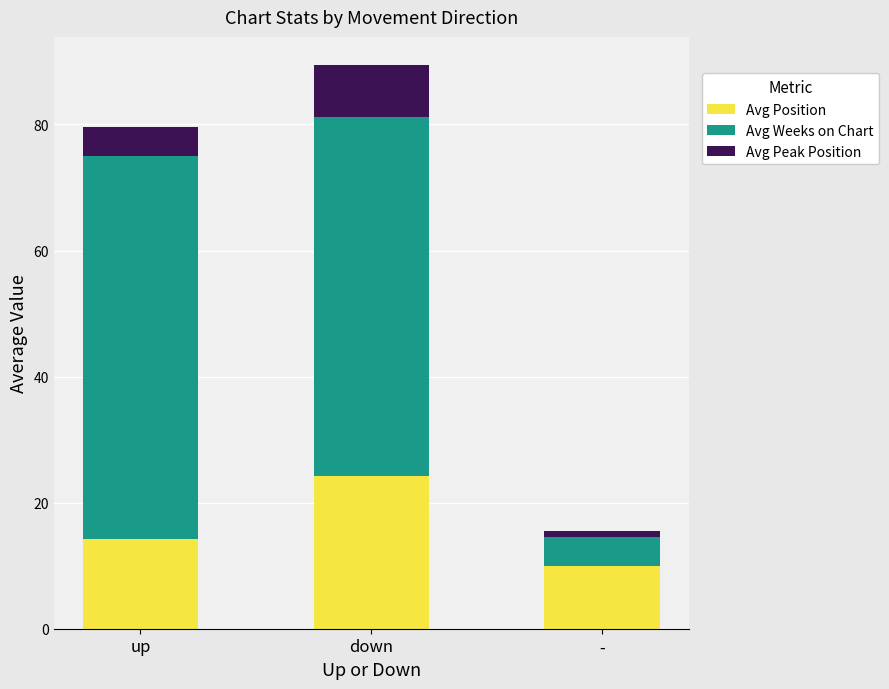

What is the average value of the Avg Position series?

16.1